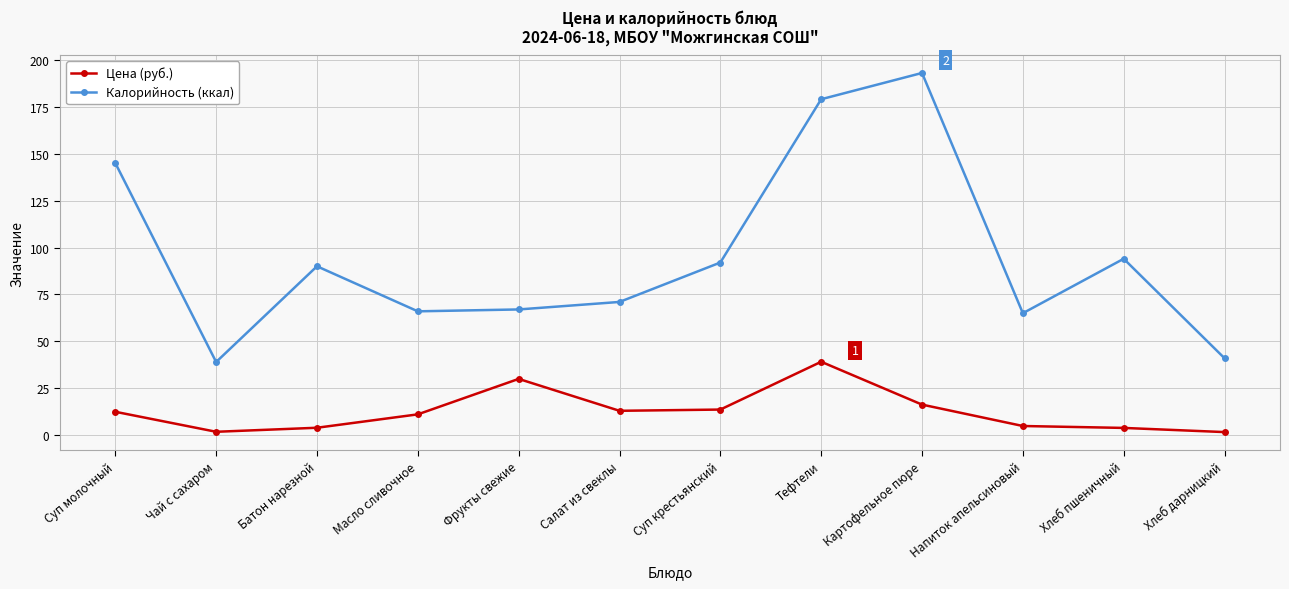

What is the highest value of the Цена (руб.) series?

39.1